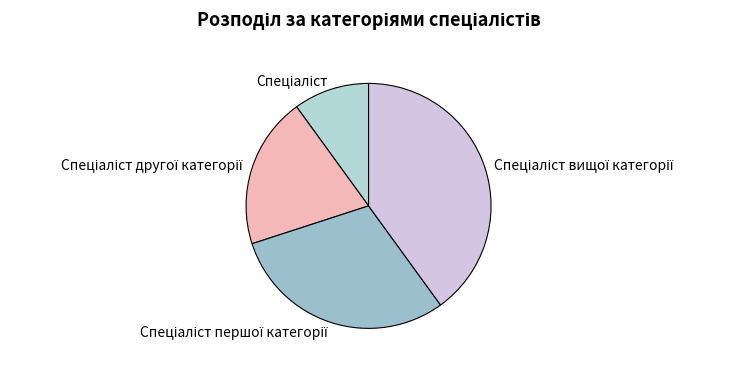

Is there a majority slice in this chart?

No